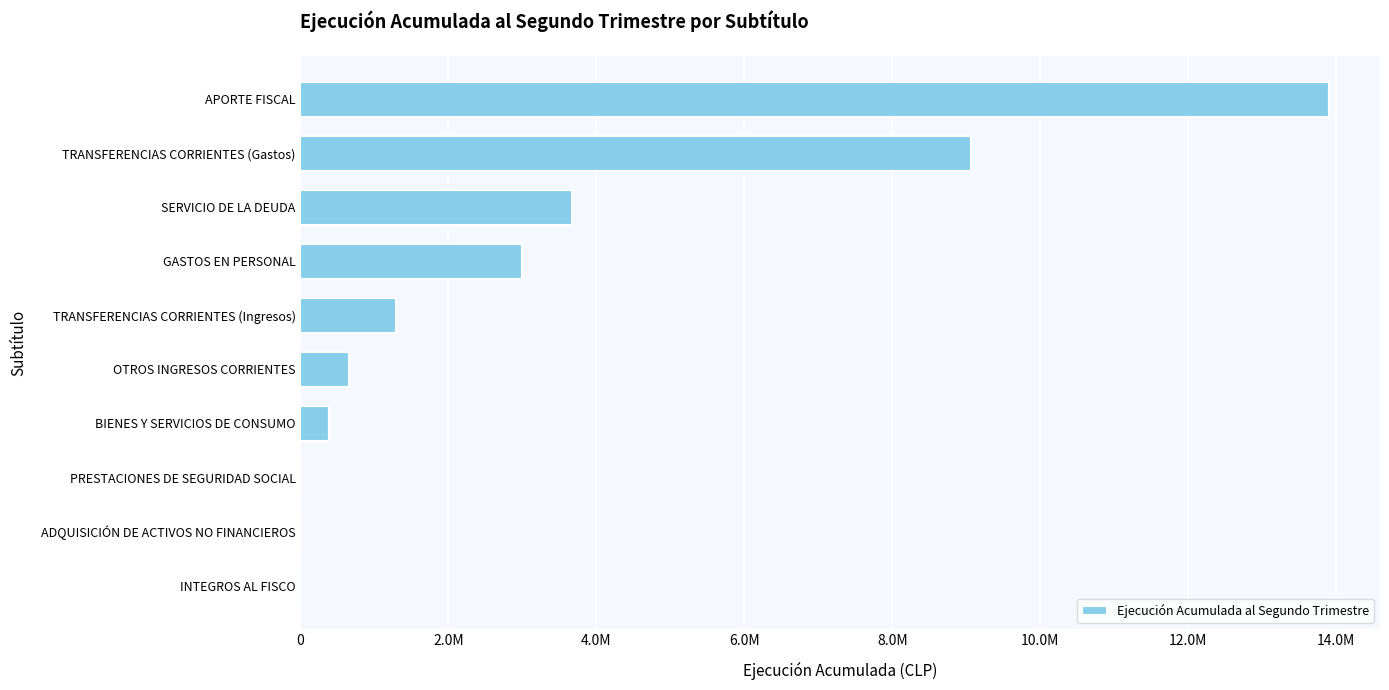

What is the difference between the second highest and second lowest values?

9047420